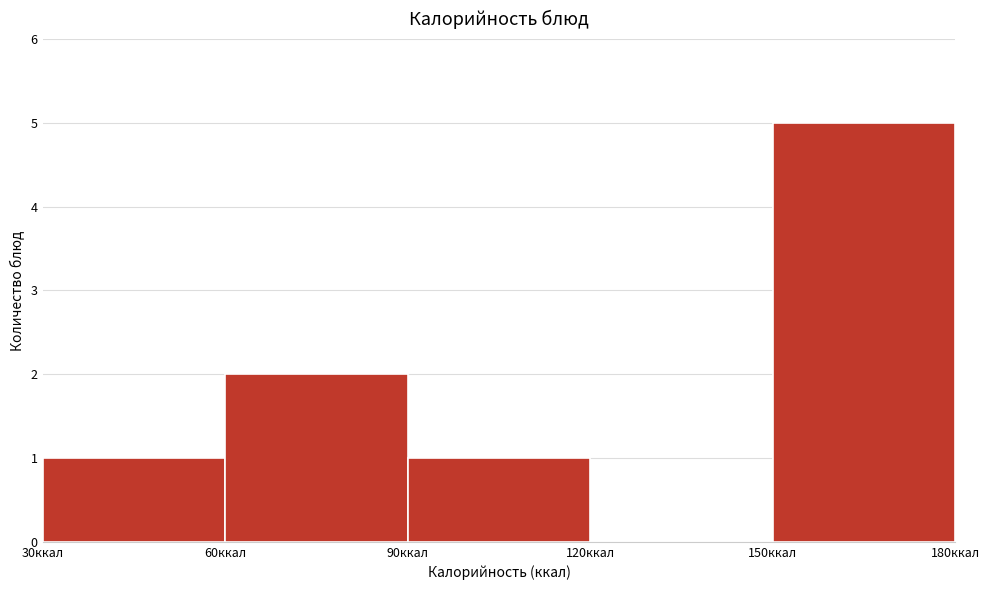

Reading left to right, list every bar in this chart as the range it spans on the x-axis followed by its height. The values are not printed on the chart, so give them approximately, as read against the axis.

30 to 60: 1
60 to 90: 2
90 to 120: 1
120 to 150: 0
150 to 180: 5